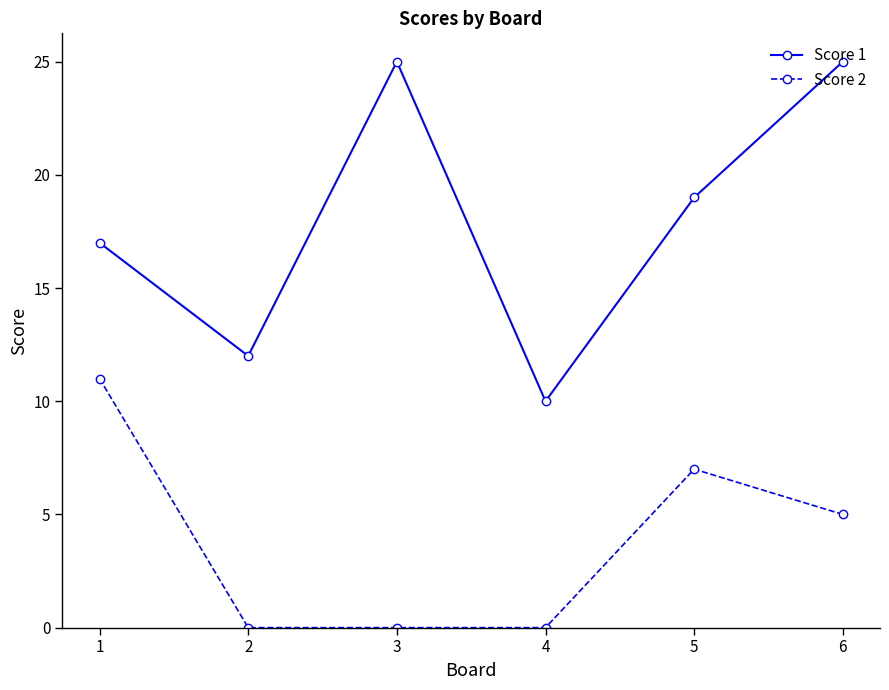

At which label does Score 2 first exceed 5?

1